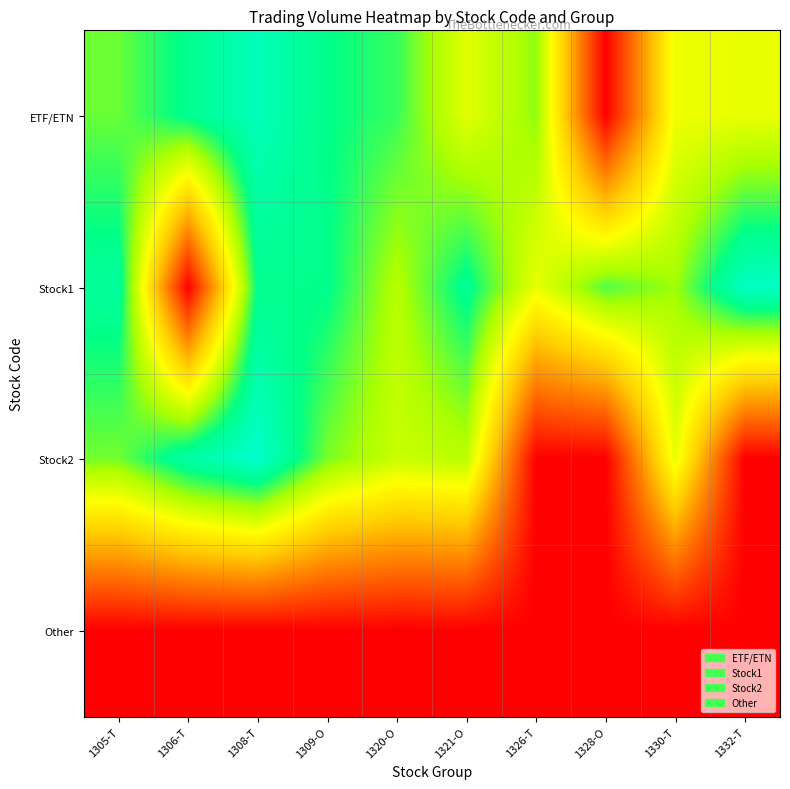

At which category is the sum across all series the highest?

1308-T